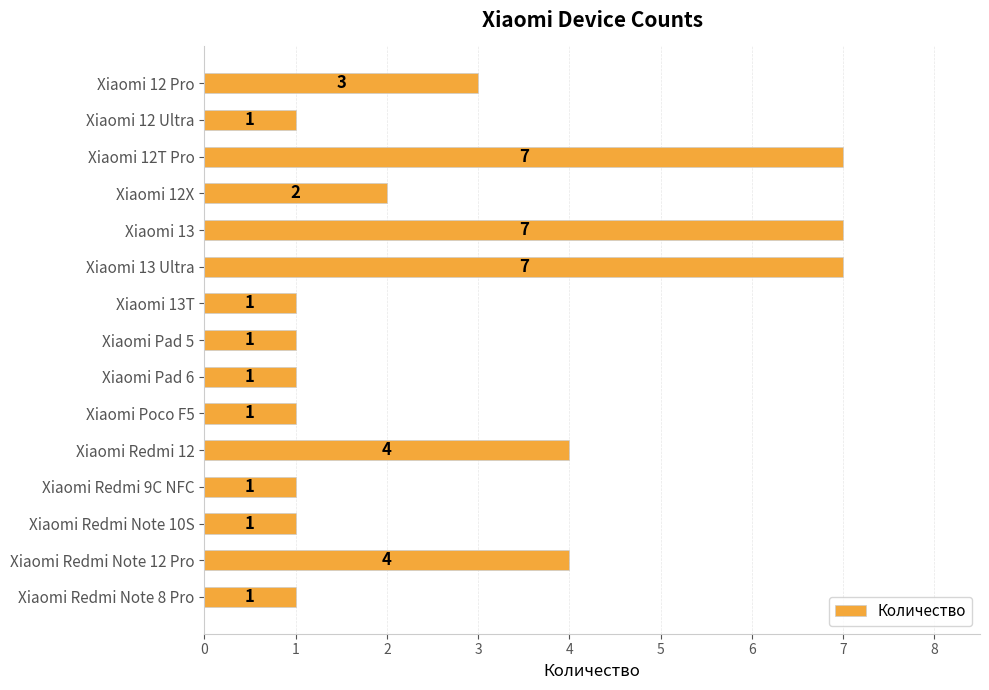

Are the bars grouped side by side (vs. stacked)?

No